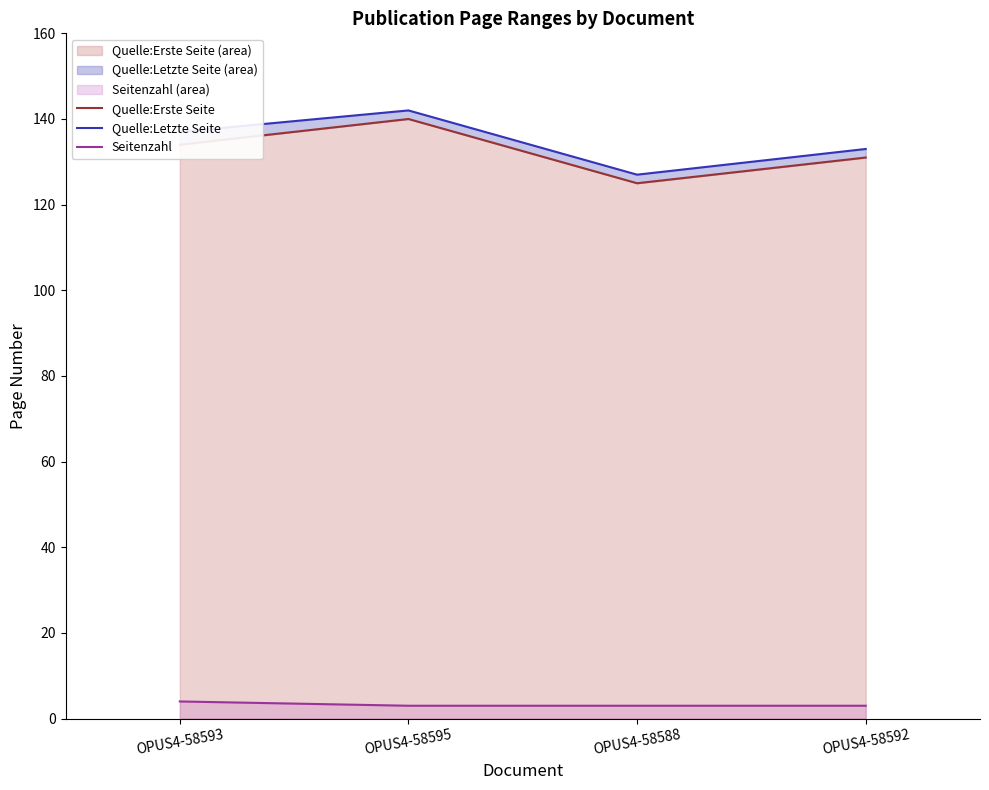

True or false: Seitenzahl has more than 1 points higher than both neighbors.

False